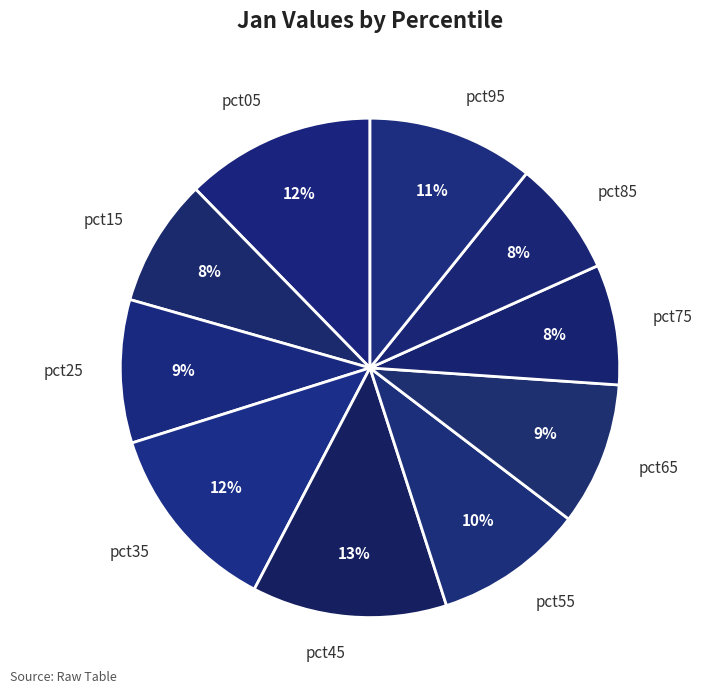

Does pct55 account for over 50% of the chart?

No